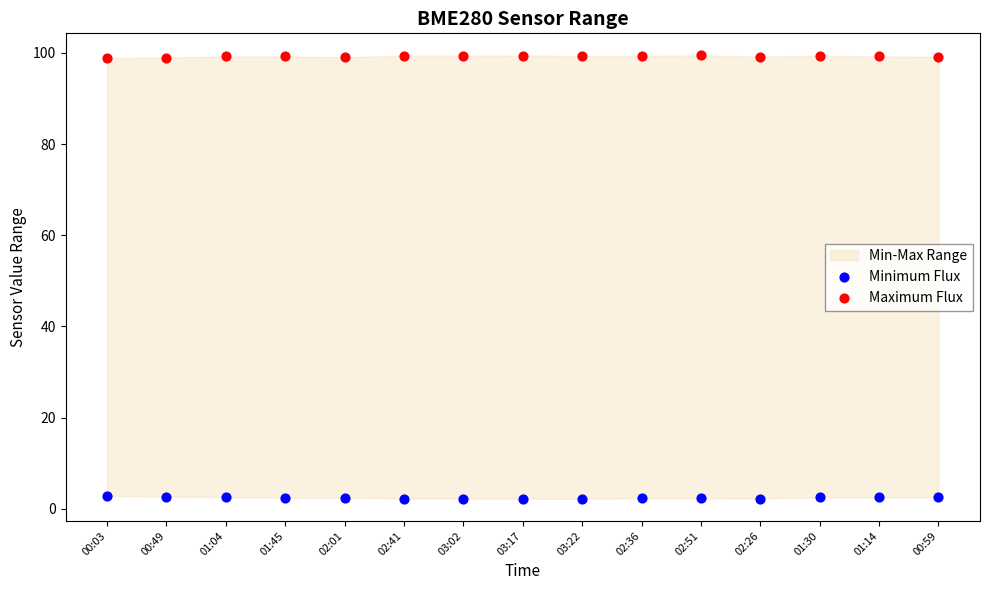

Which series reaches the maximum Y coordinate?

Maximum Flux